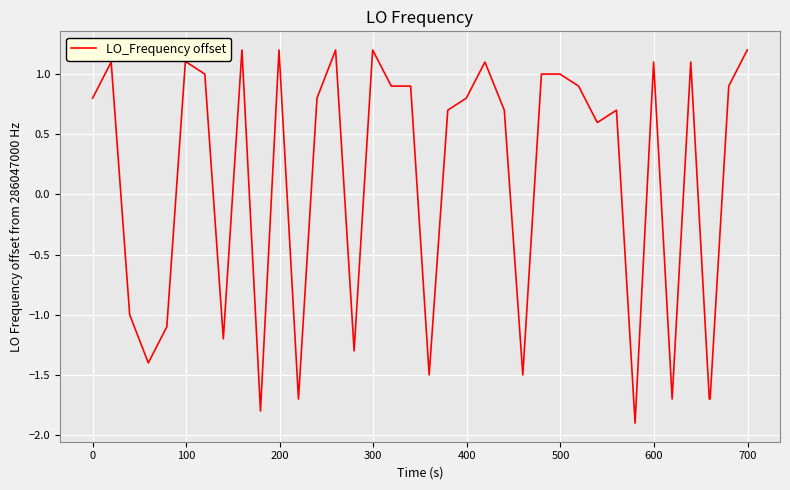

What is the maximum value shown in the chart?

1.2